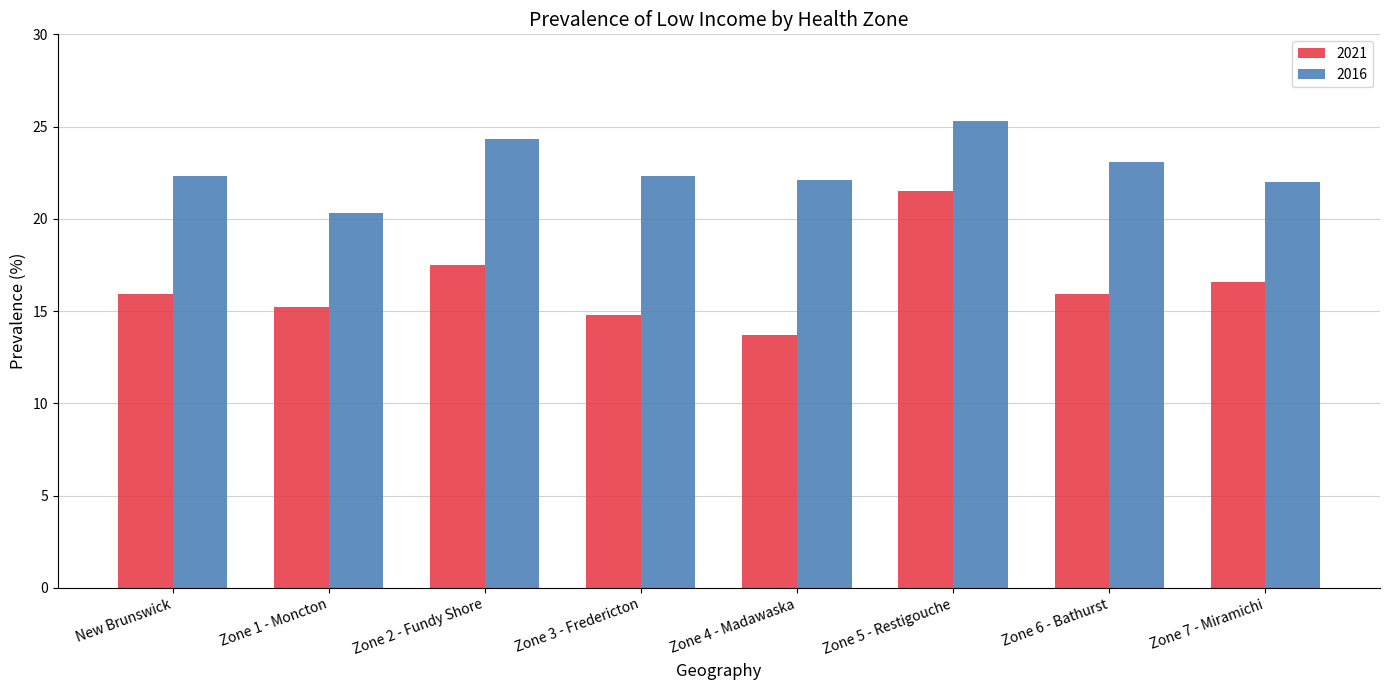

What is the maximum value shown in the chart?

25.3